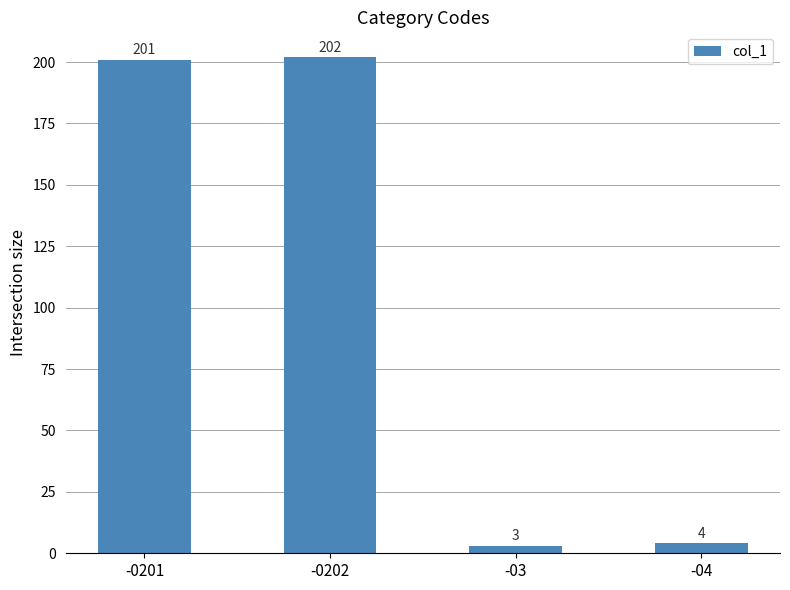

True or false: the data shows 201 at -0201.

True